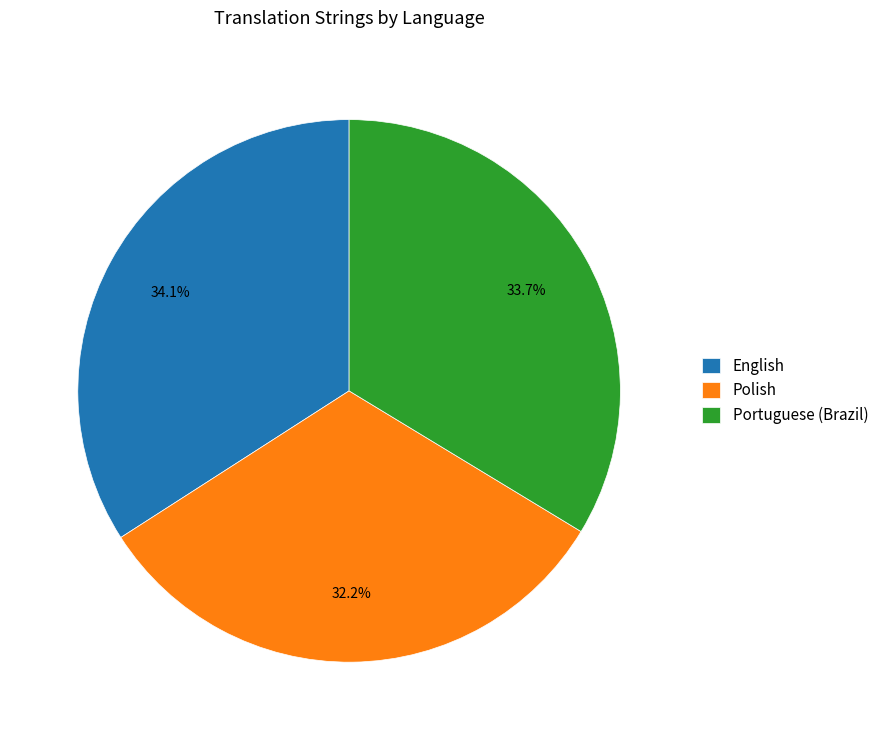

Does Portuguese (Brazil) account for over 50% of the chart?

No